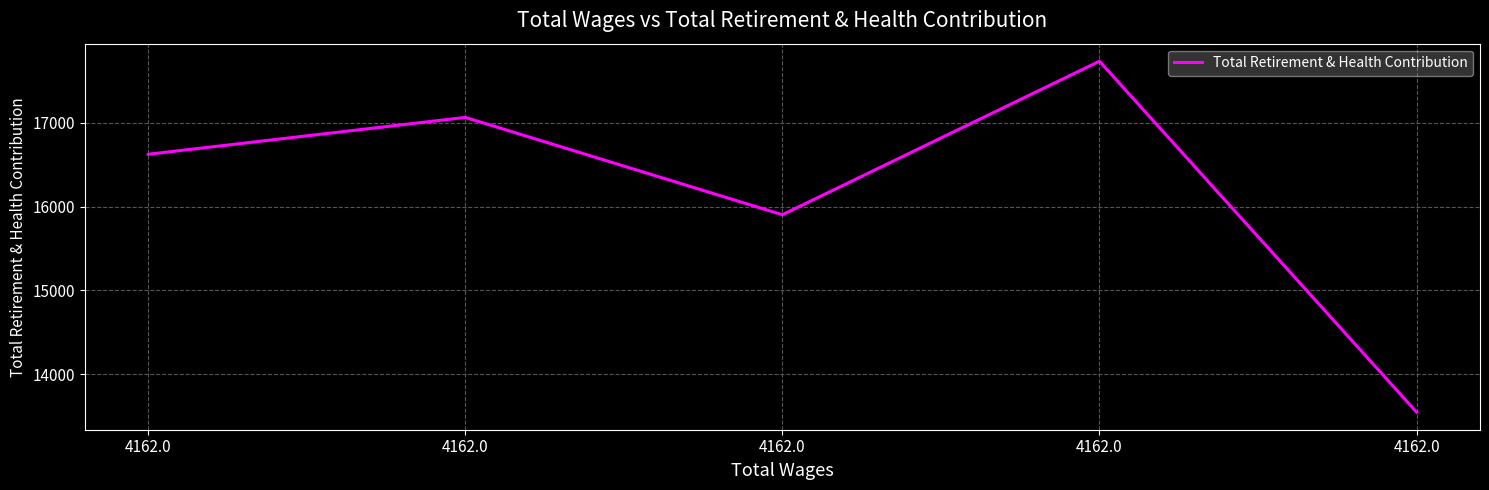

How many interior local valleys (lower than both neighbors) does the data have?

1